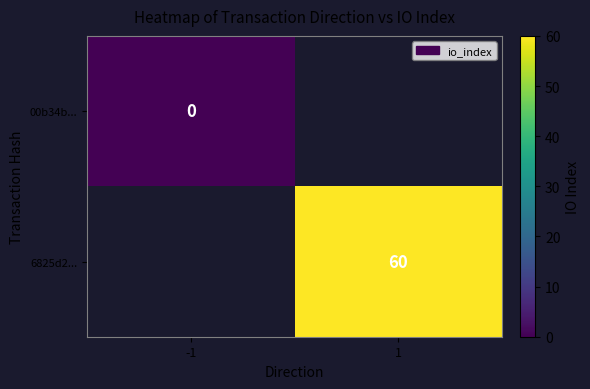

How many data points does each series have?

2